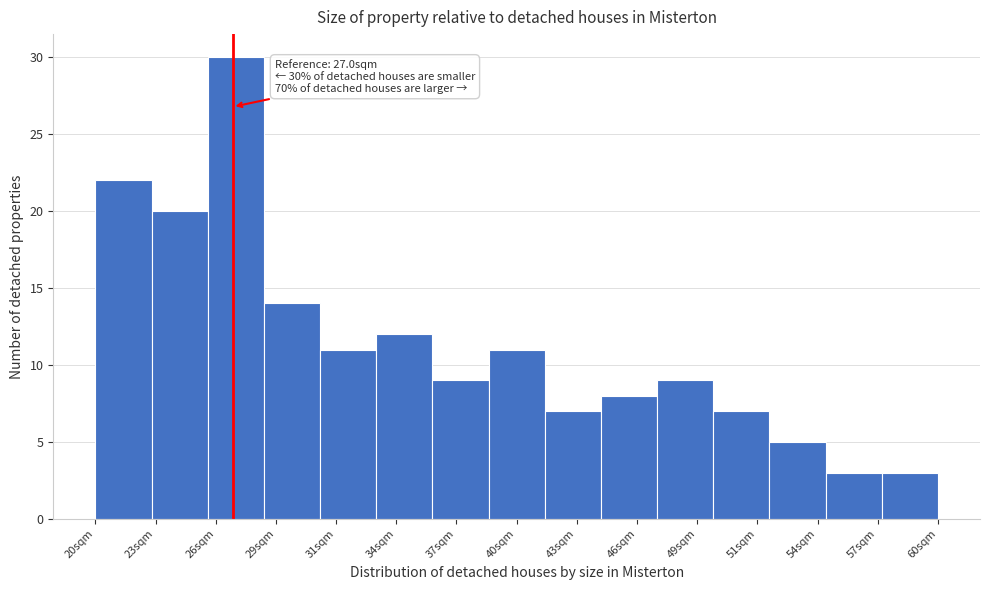

Reading right to left, transcribe all the data shown in this chart.

60sqm=3	57sqm=3	54sqm=5	51sqm=7	49sqm=9	46sqm=8	43sqm=7	40sqm=11	37sqm=9	34sqm=12	31sqm=11	29sqm=14	26sqm=30	23sqm=20	20sqm=22